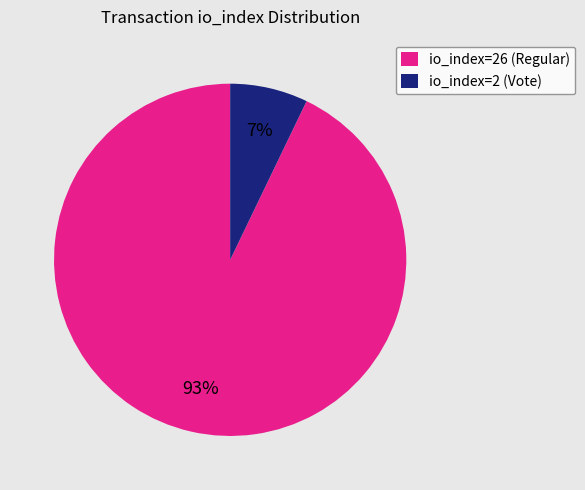

Which slice is the largest?

io_index=26 (Regular)